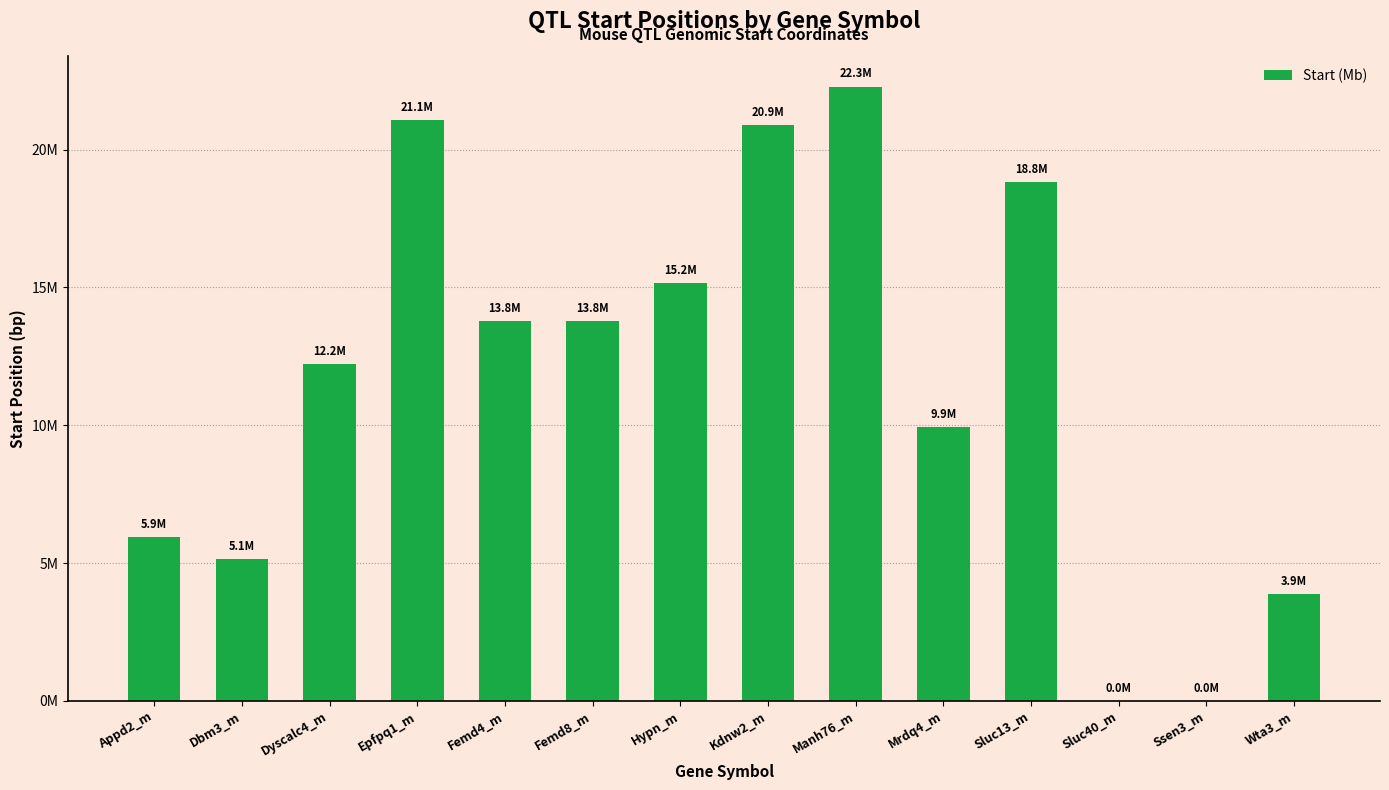

What is the maximum value shown in the chart?

22287217